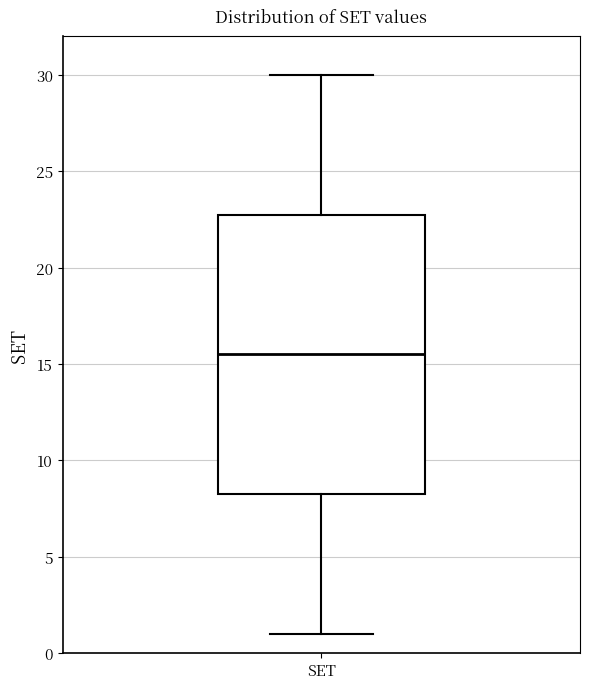

Where is the lower edge of the box for SET on the y-axis? The values are not printed on the chart, so give them approximately, as read against the axis.

8.5